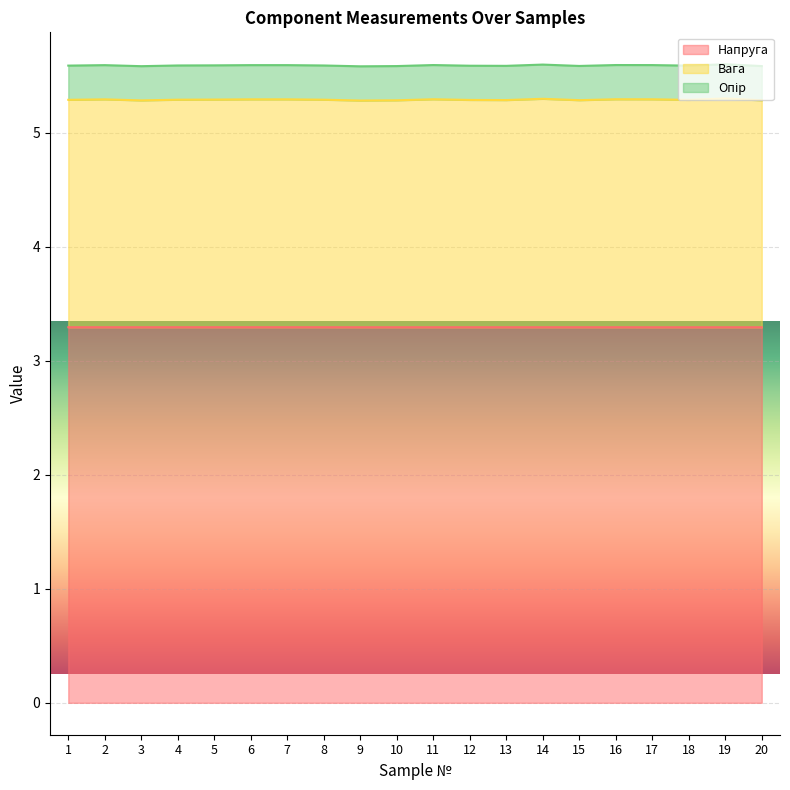

At how many categories does at least one series exceed 3?

20